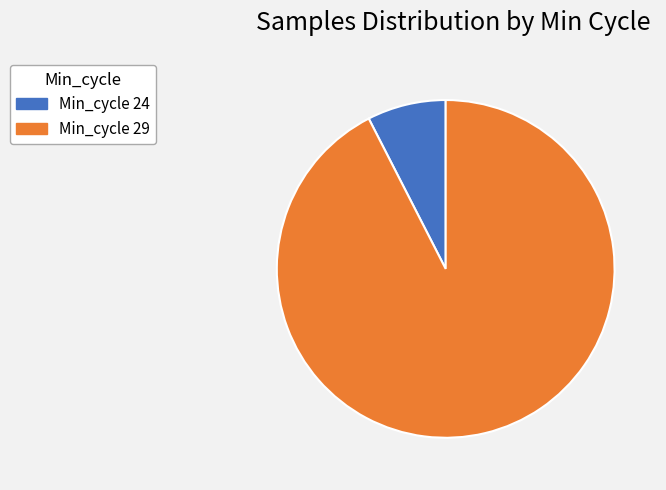

Is there a majority slice in this chart?

Yes